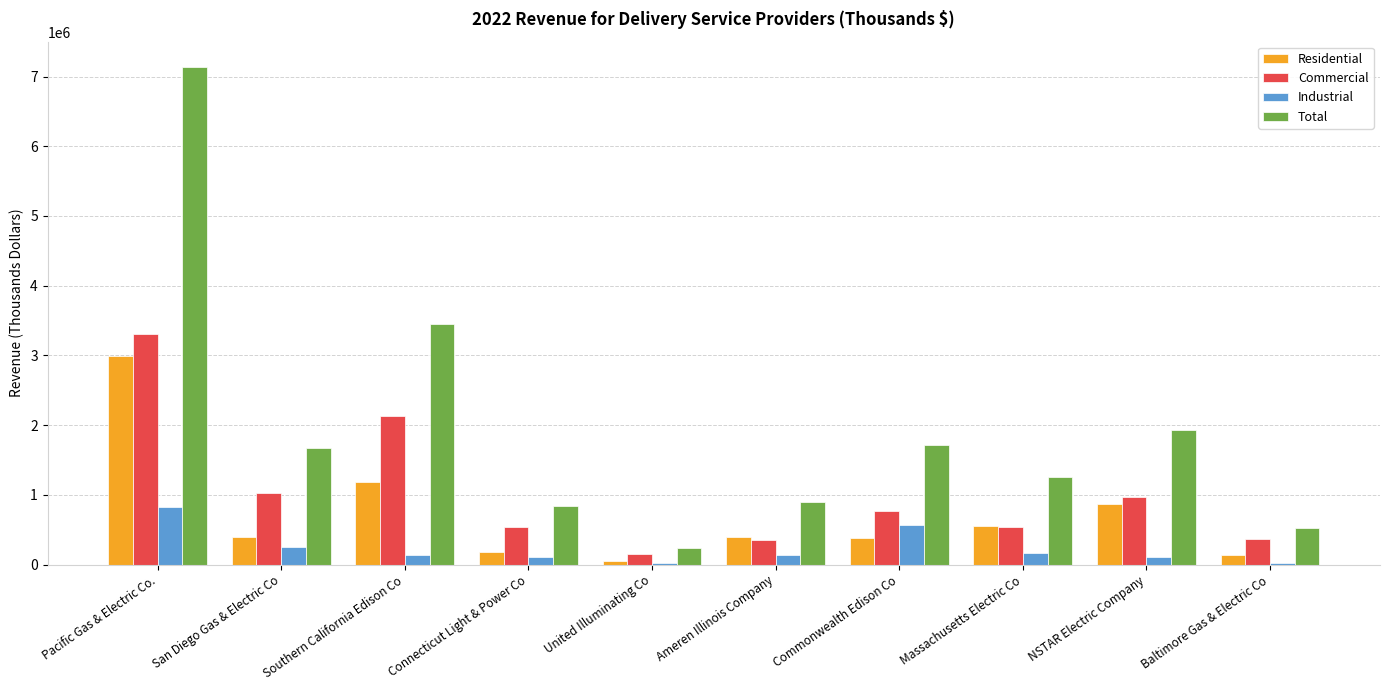

How many bars are there in total?

40